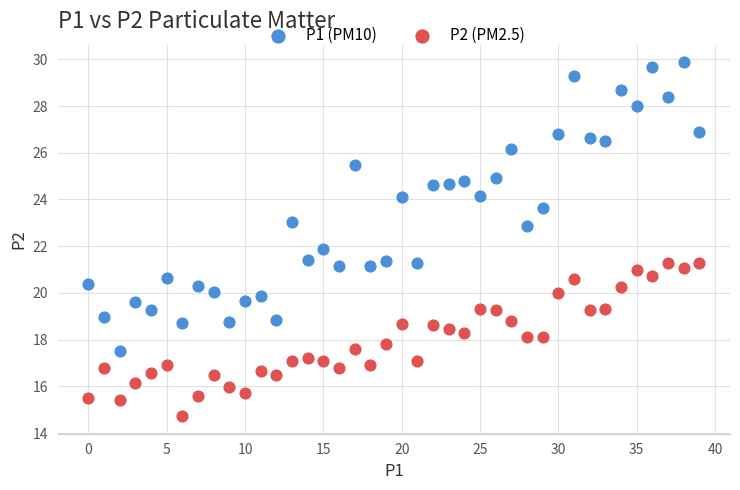

Which series has the largest Y range (max minus min)?

P1 (PM10)